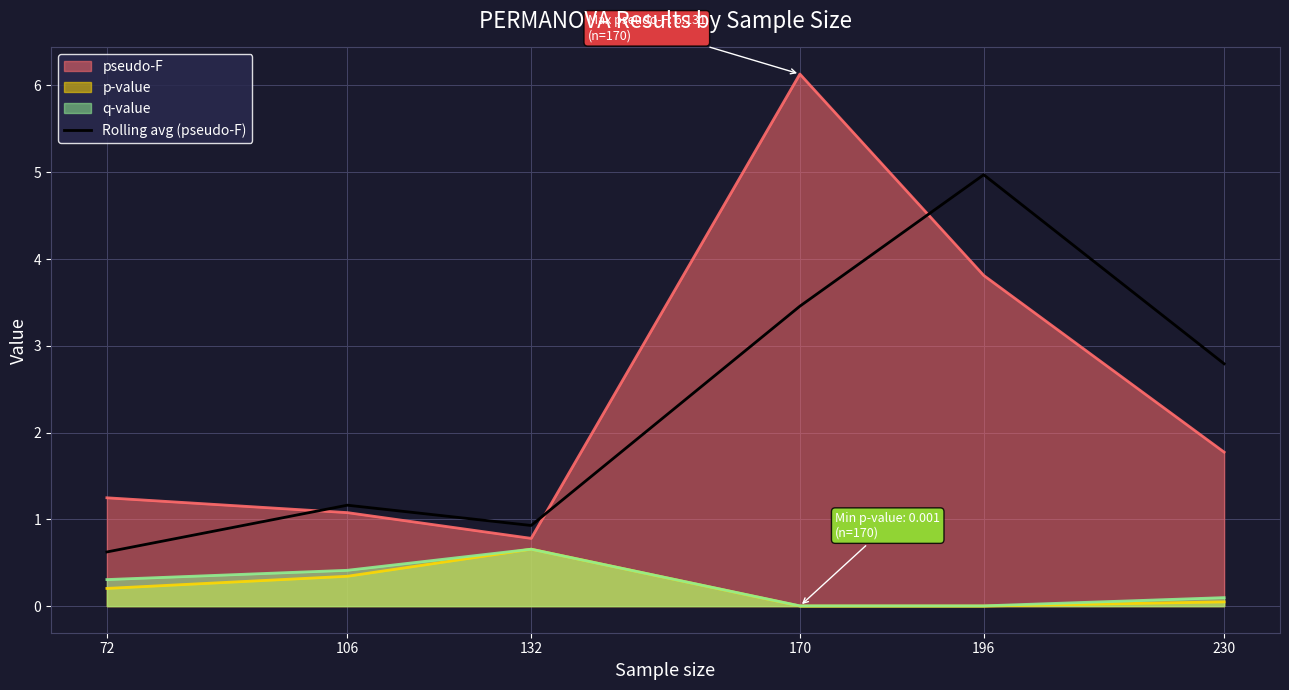

Is it true that the value at 230 is 1.0?

False